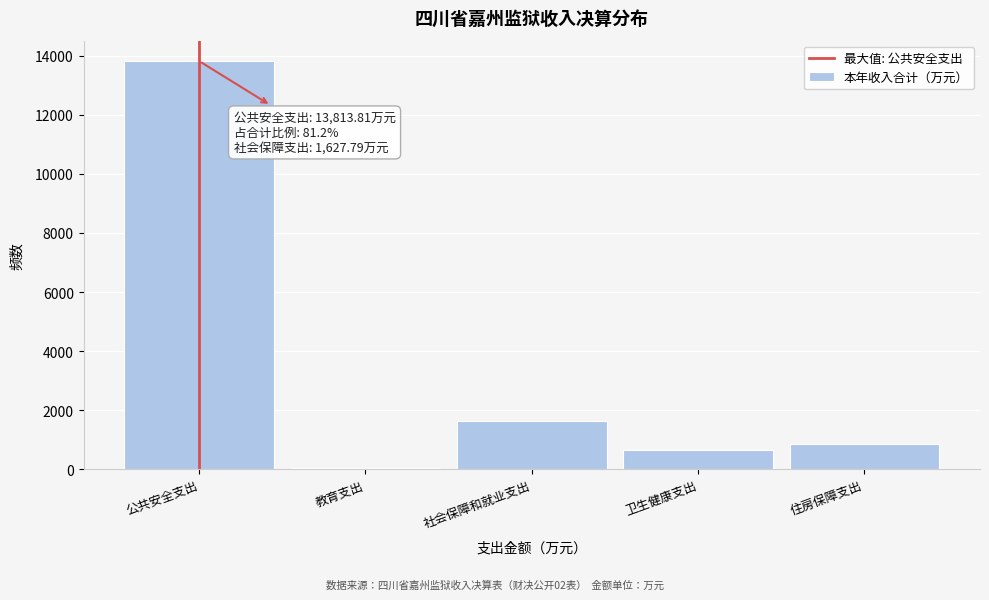

Reading right to left, what are all the values shown in this chart?

住房保障支出=854.0	卫生健康支出=665.6	社会保障和就业支出=1627.8	教育支出=49.5	公共安全支出=13813.8